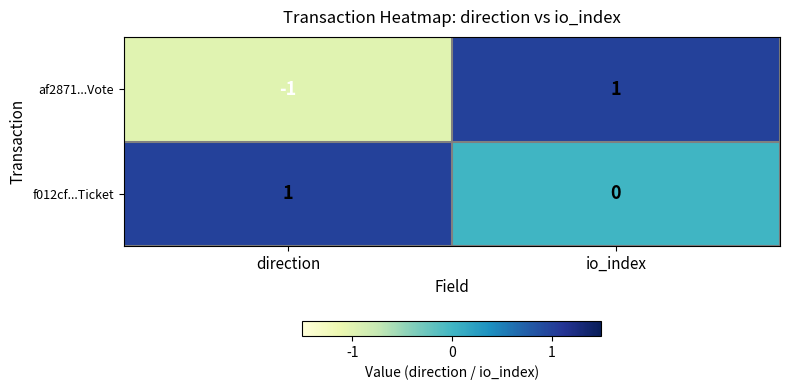

Which series has the widest spread of values?

af2871...Vote